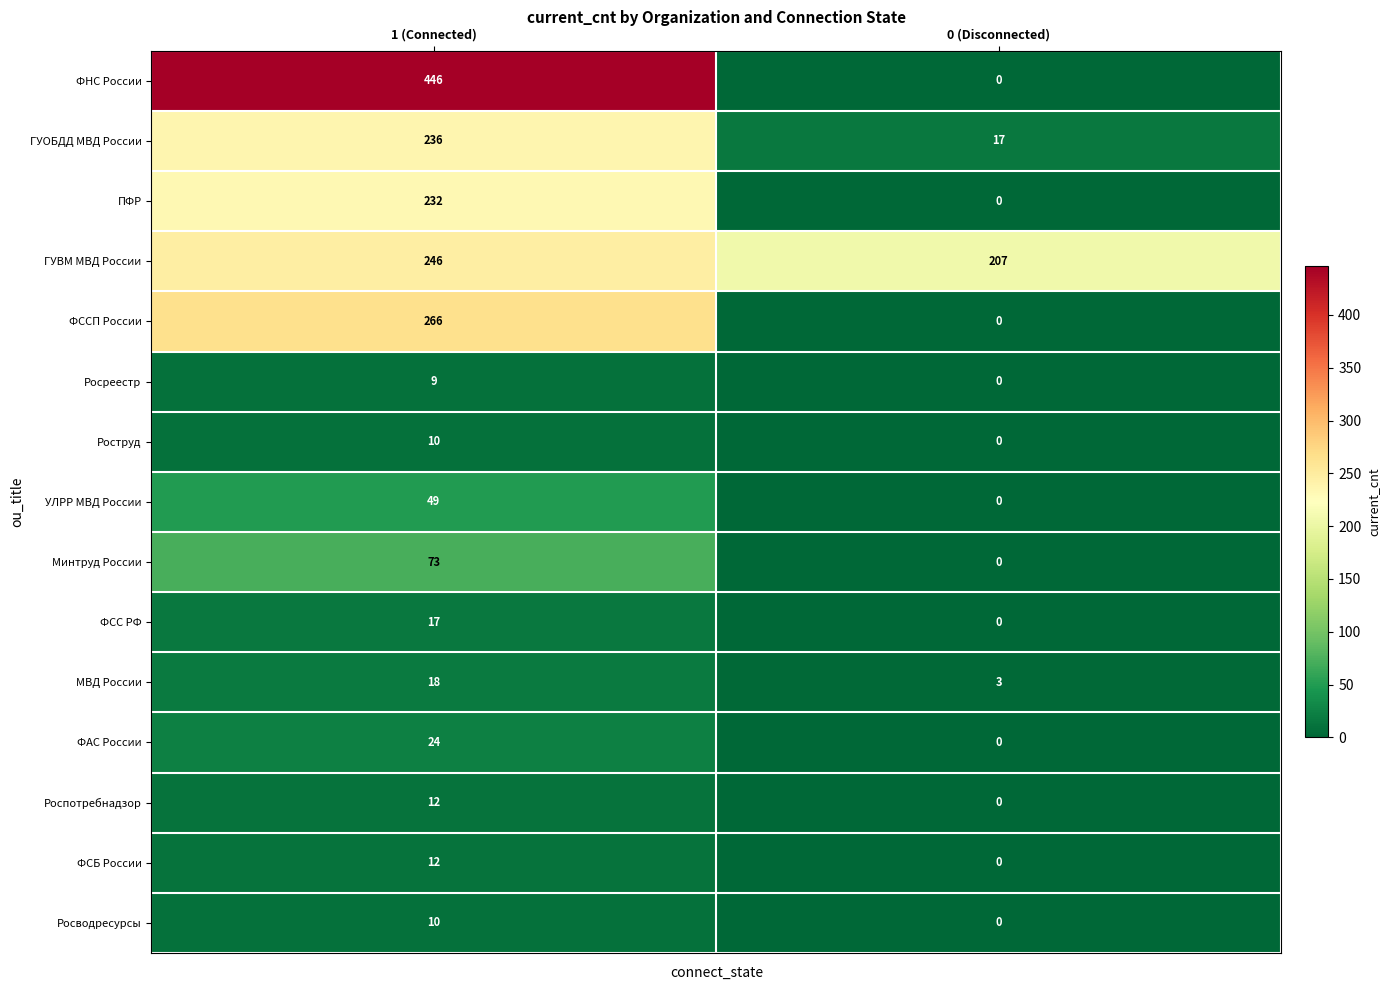

Between 1 (Connected) and 0 (Disconnected), which series saw the biggest shift?

ФНС России